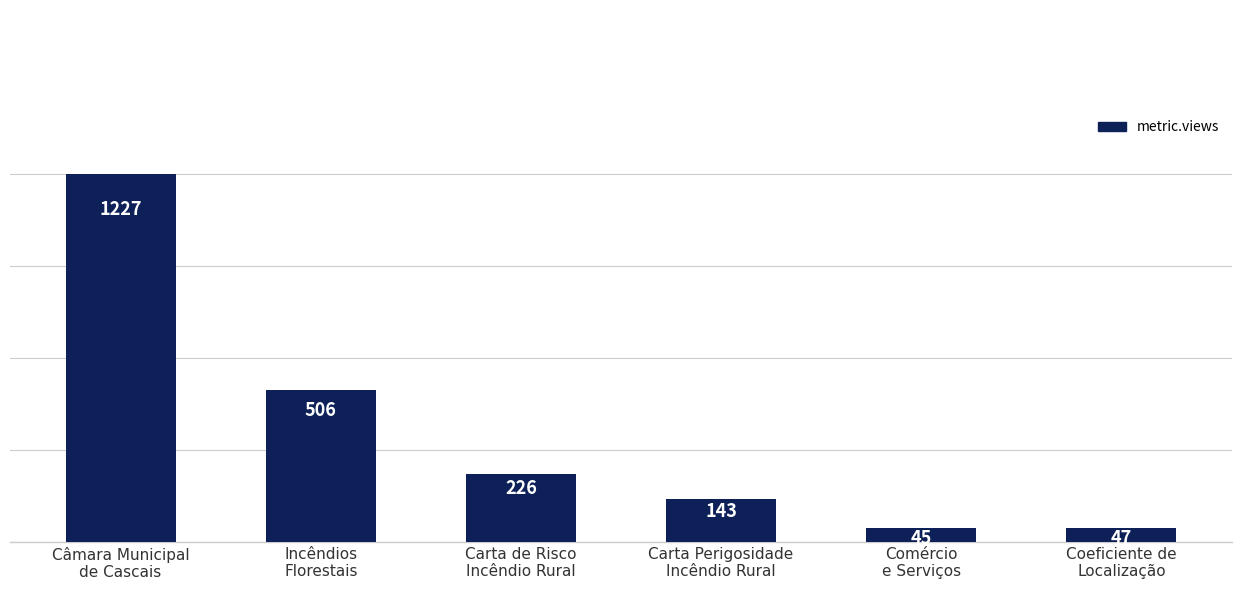

Are the bars horizontal?

No